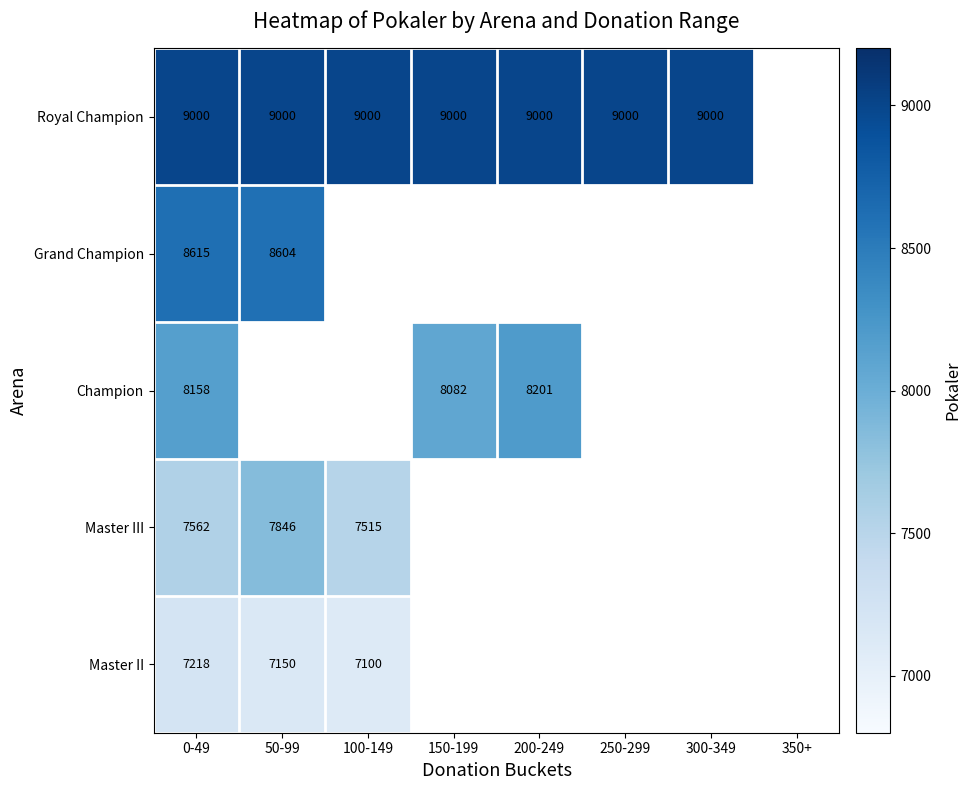

Which category has the highest value in the Grand Champion series?

0-49